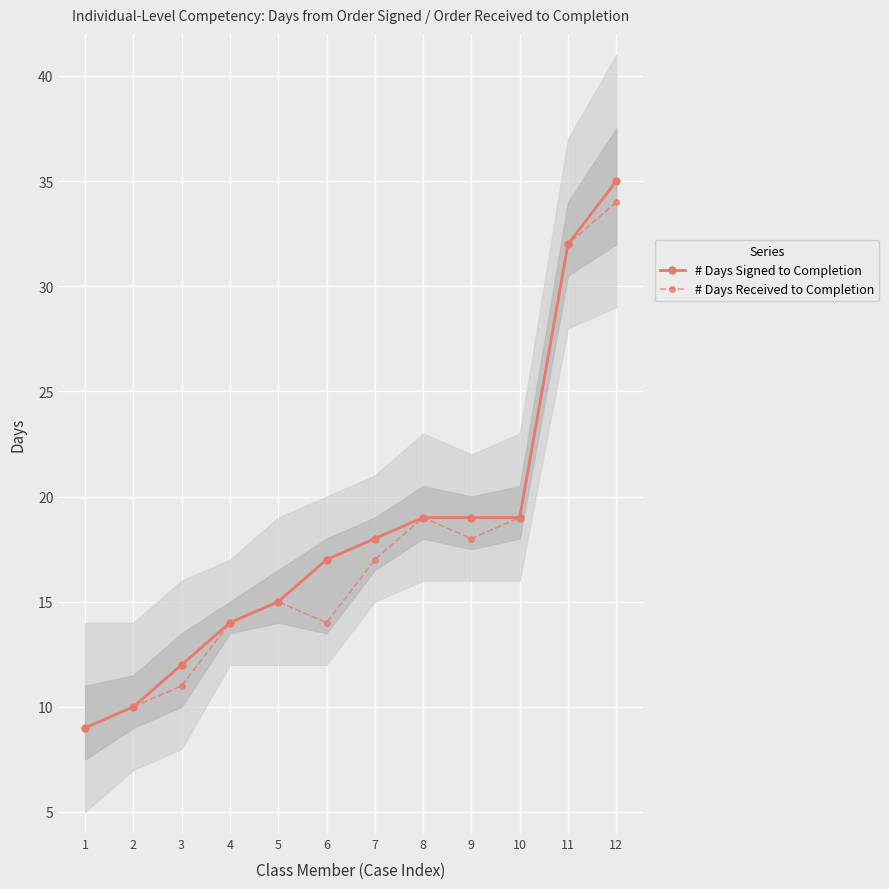

What is the lowest value of the # Days Signed to Completion series?

9